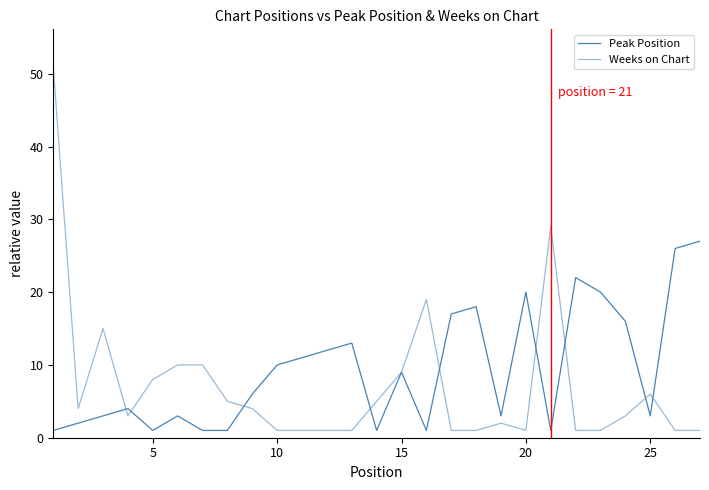

Is this an area chart (filled region under the line)?

No